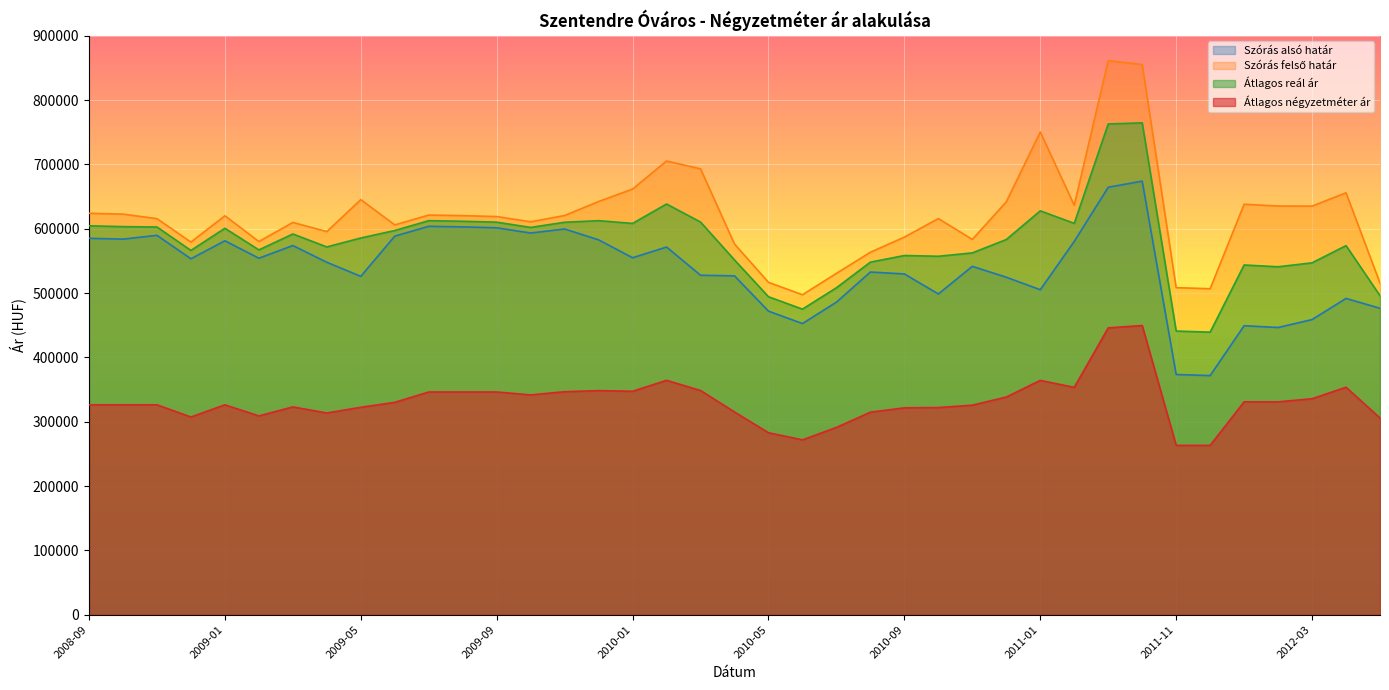

Reading right to left, what are all the values shown in this chart?

Szórás alsó határ: 476315	491601	458750	446408	449188	371681	373377	673977	664450	580250	505152	524578	541479	498562	529698	532638	485829	452570	471850	526693	527669	571527	554855	582704	599545	593276	601444	602864	603755	588468	525945	547825	573845	554129	581235	553285	589713	583795	585083
Szórás felső határ: 515459	655855	635154	635270	638050	506689	508385	855209	861212	636436	750412	641786	583343	615770	586962	563416	530611	497352	516632	576189	693061	705289	661661	642300	620557	610744	618912	620332	621223	605936	645189	595553	609755	580055	620125	579211	615639	622685	623973
Átlagos reál ár: 495887	573728	546952	540839	543619	439185	440881	764593	762831	608343	627782	583182	562411	557166	558330	548027	508220	474961	494241	551441	610365	638408	608258	612502	610051	602010	610178	611598	612489	597202	585567	571689	591800	567092	600680	566248	602676	603240	604528
Átlagos négyzetméter ár: 305745	353550	335699	330879	330879	263193	263193	449516	445843	353348	364225	338349	325650	321971	321541	314795	291093	271730	282842	315122	348493	364294	347290	348301	346606	341641	346176	346176	346176	330064	322380	313516	322986	308941	326250	307269	326243	326250	326250